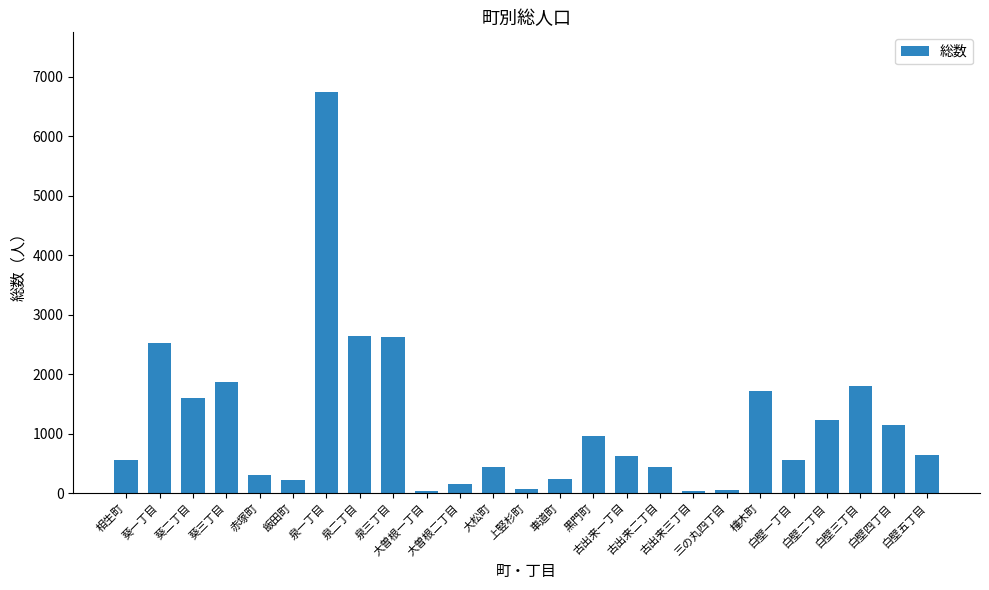

What is the greatest value displayed?

6737